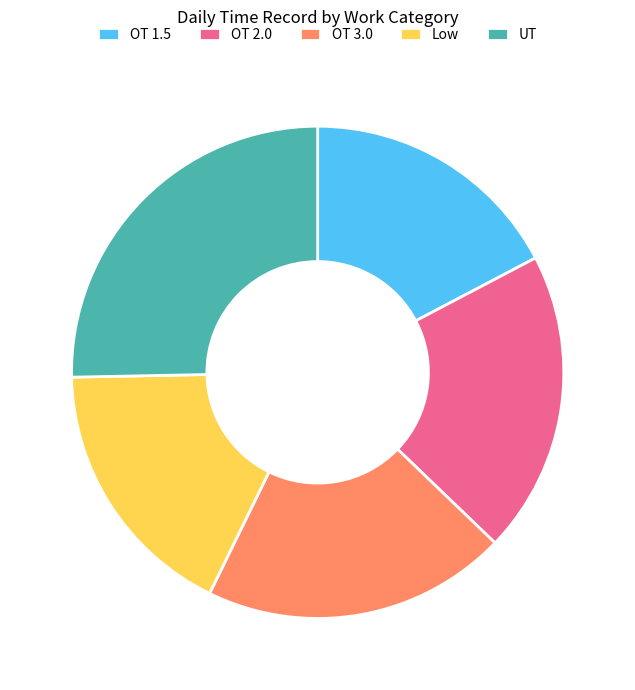

The OT 1.5 slice represents 17% of the pie. True or false?

True